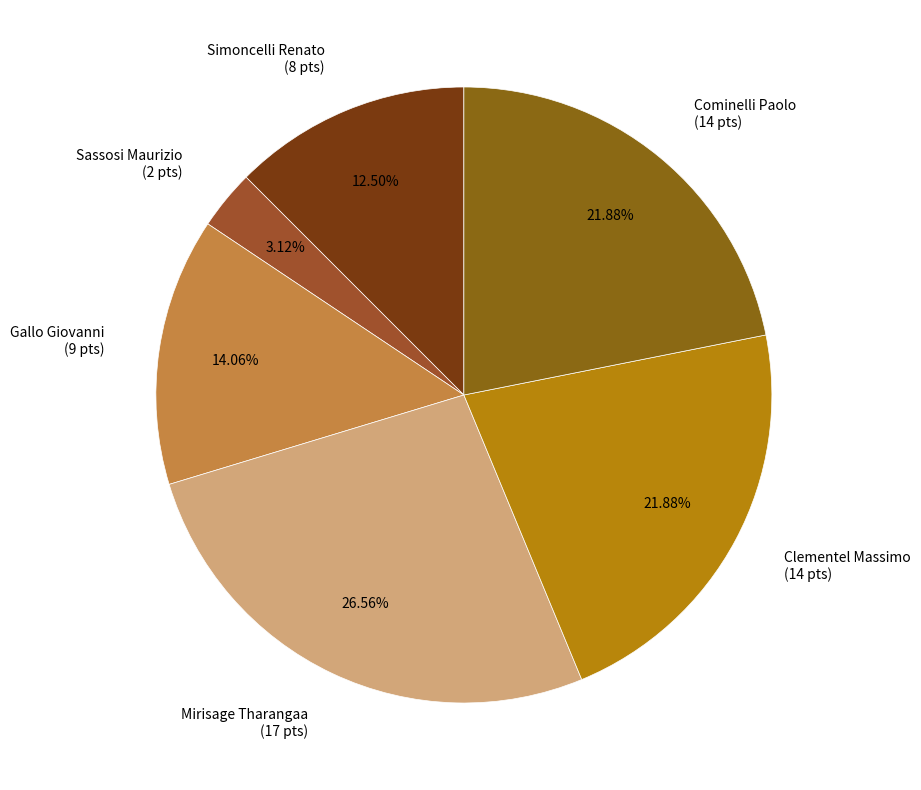

Does any single category account for the majority?

No